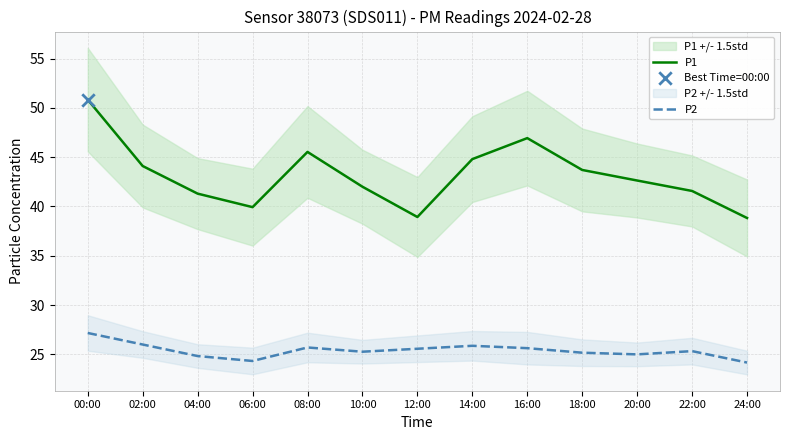

What are all the series names shown in the legend?

P1, P2